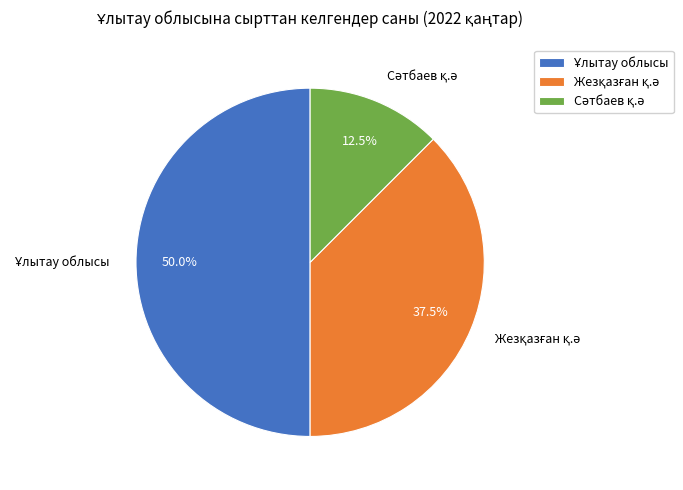

How many slices are in this pie chart?

3